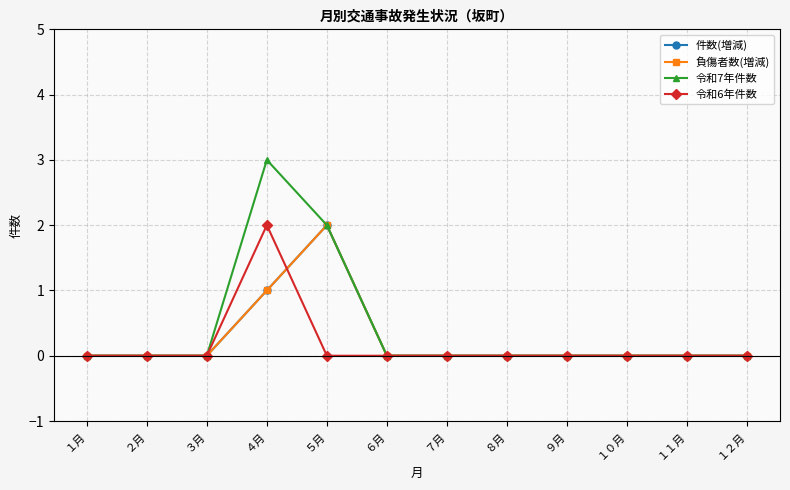

What position from the right is ６月?

7